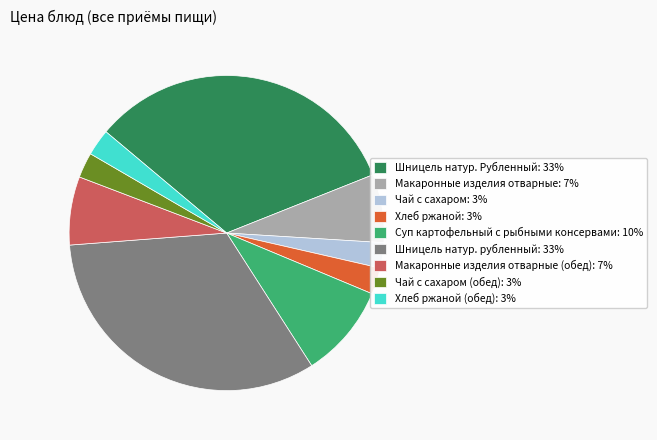

True or false: Чай с сахаром (обед): 3% accounts for 3% of the total.

True